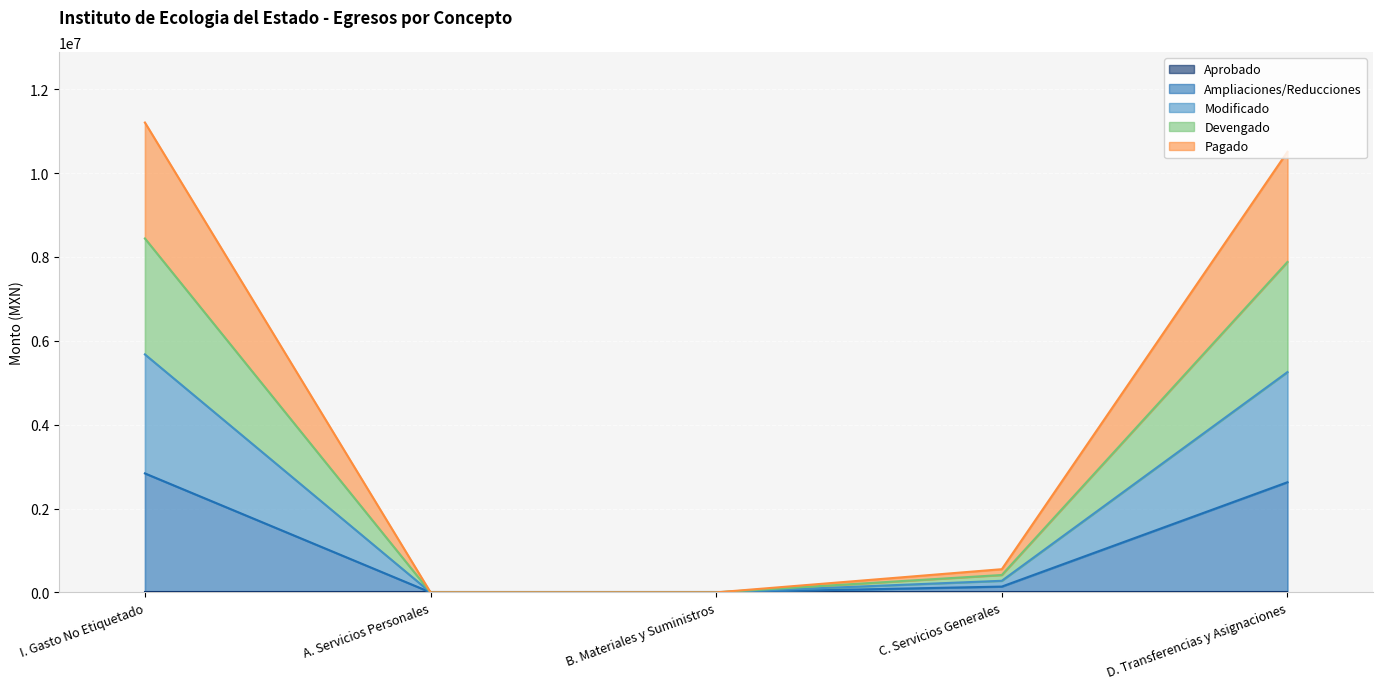

True or false: Devengado and Ampliaciones/Reducciones cross at least once.

False